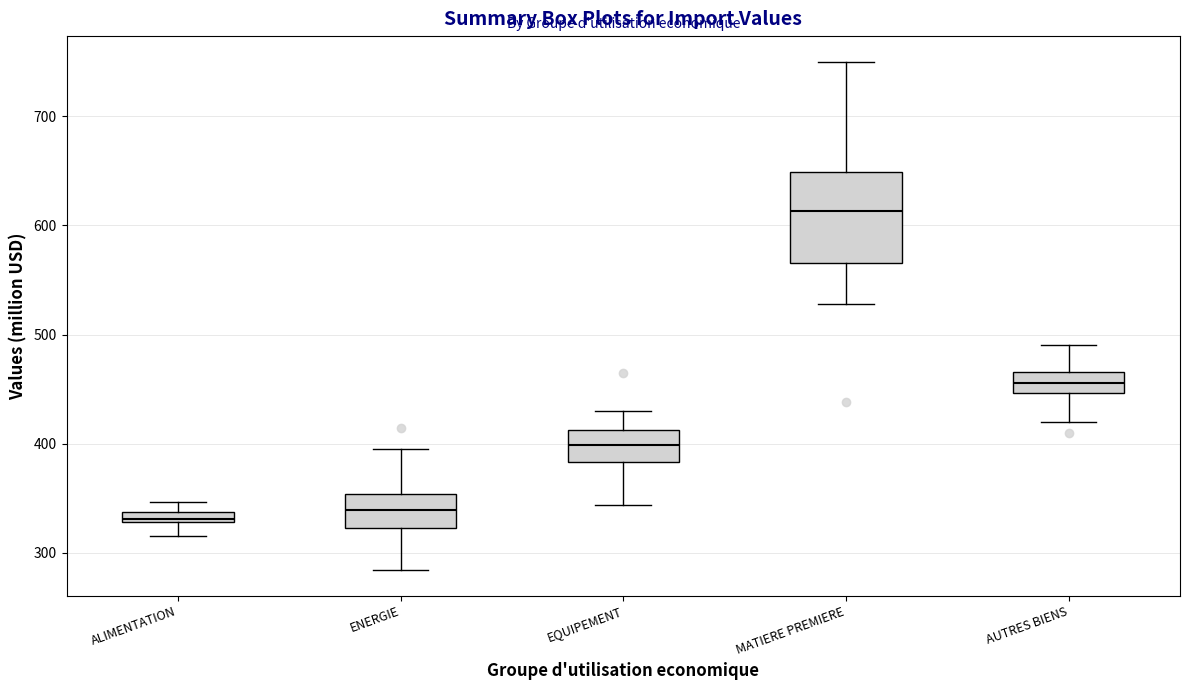

Where does the lower whisker of the box for MATIERE PREMIERE end on the y-axis? The values are not printed on the chart, so give them approximately, as read against the axis.

530